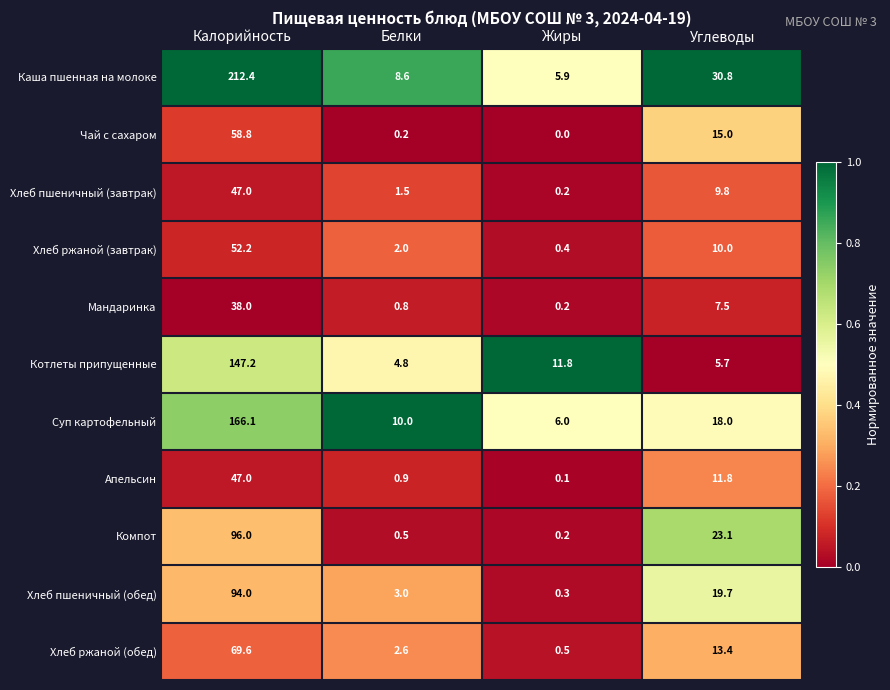

Rank the categories by Хлеб ржаной (завтрак) value from highest to lowest.

Калорийность, Углеводы, Белки, Жиры